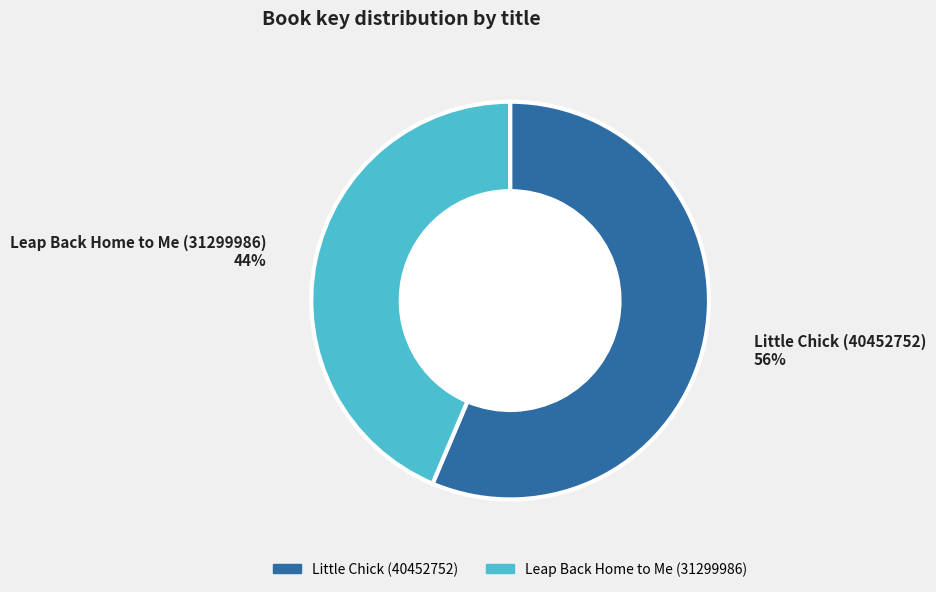

To the nearest percent, what is the combined percentage of Little Chick (40452752) and Leap Back Home to Me (31299986)?

100%